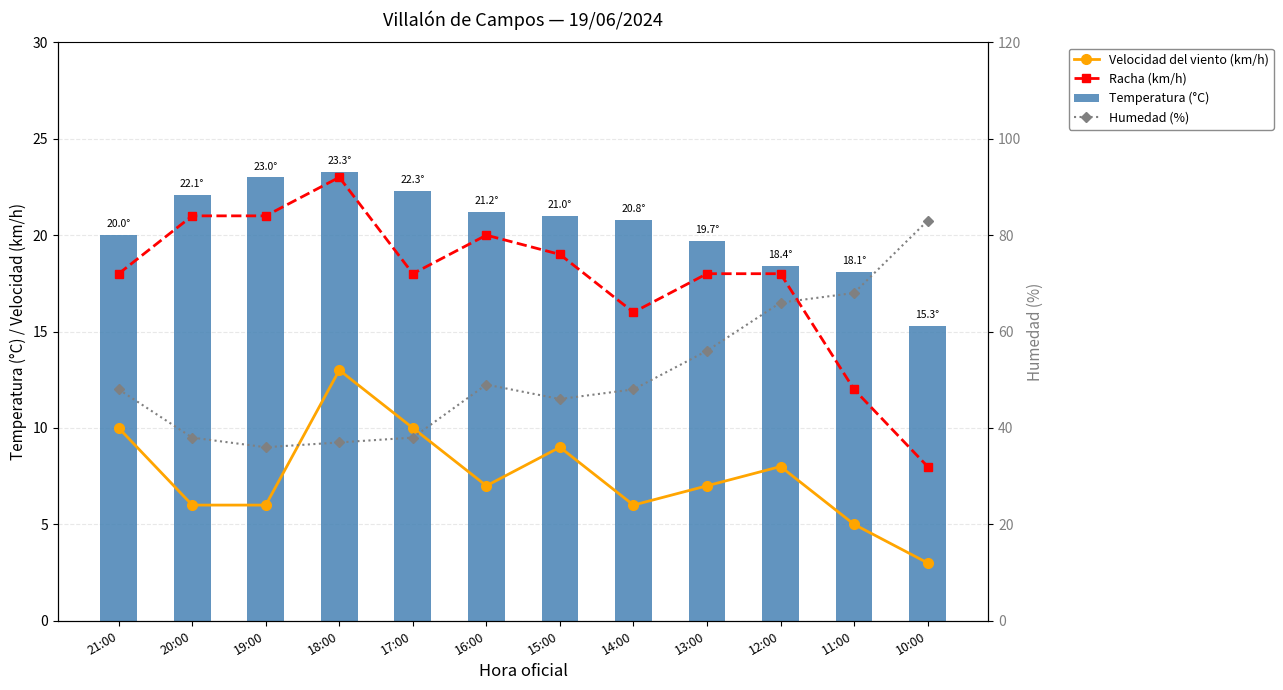

At which label is Racha (km/h) closest to 15?

14:00